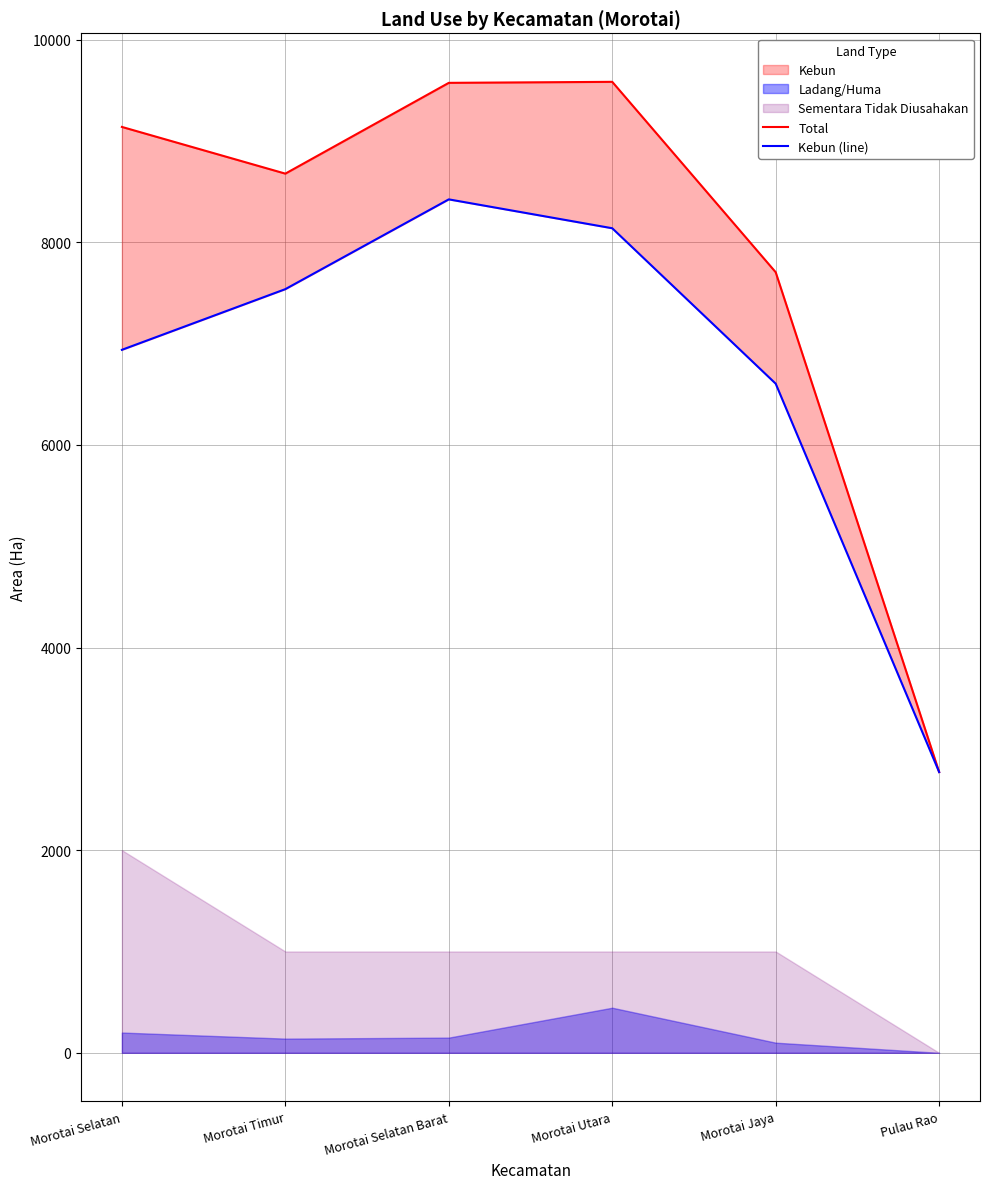

How many lines are shown in the chart?

2